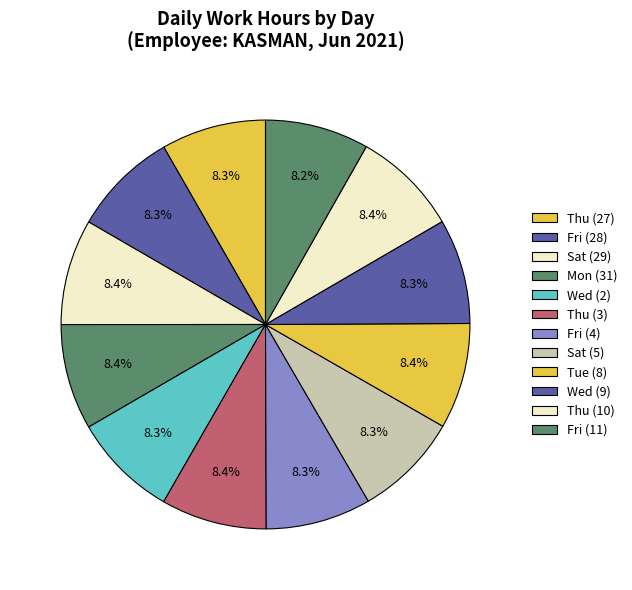

Count the number of slices in the pie.

12